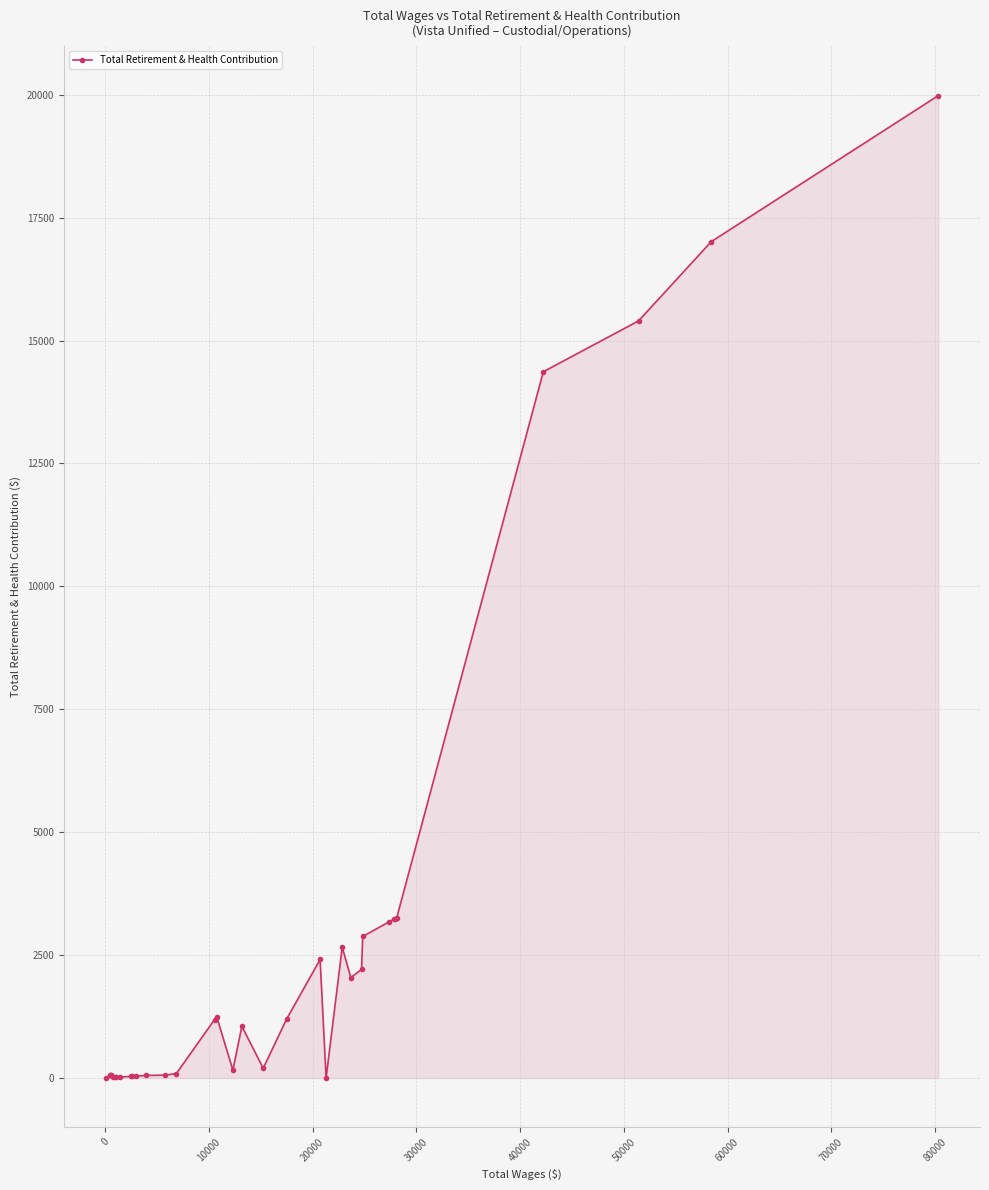

What is the value of the 4th point from the left?

62